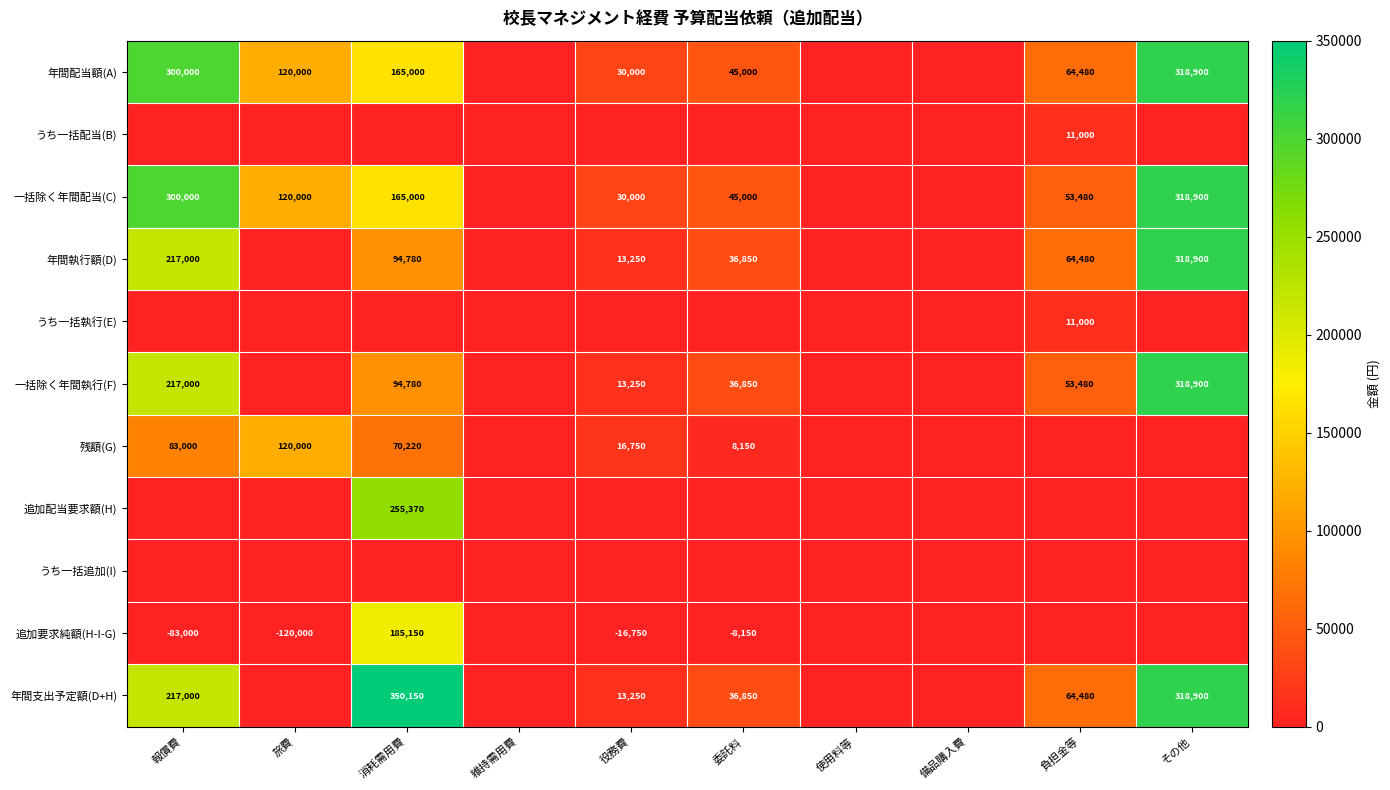

True or false: 年間配当額(A) has a value of 86682 at 負担金等.

False